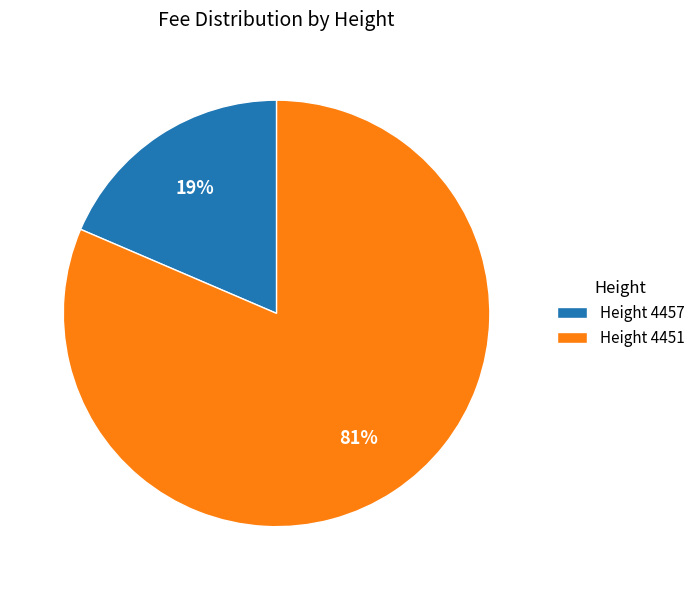

To the nearest percent, what is the combined percentage of Height 4457 and Height 4451?

100%